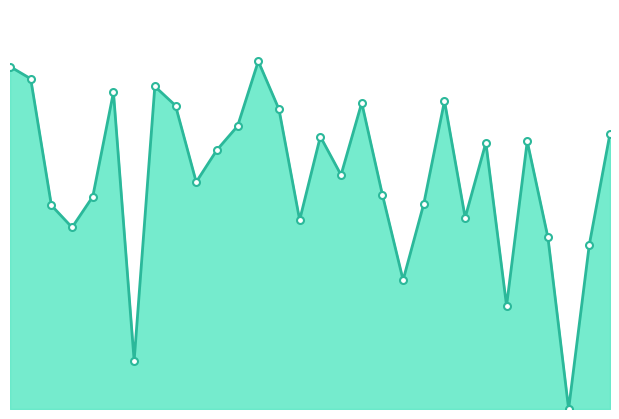

Does the chart display data point markers on the line(s)?

No